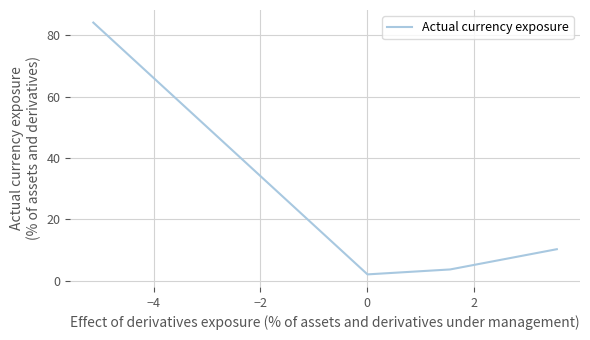

True or false: there are more than 2 points higher than both neighbors.

False